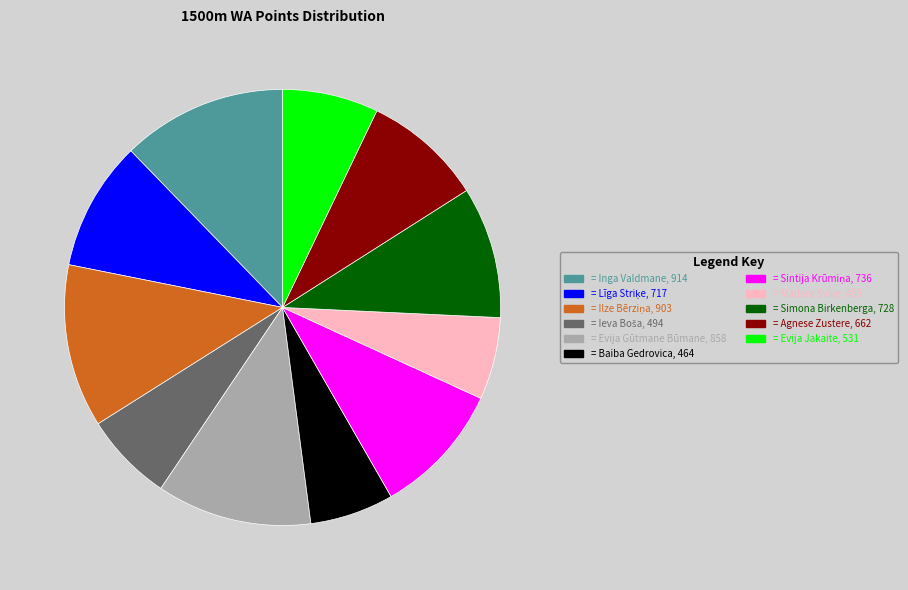

Is there a majority slice in this chart?

No